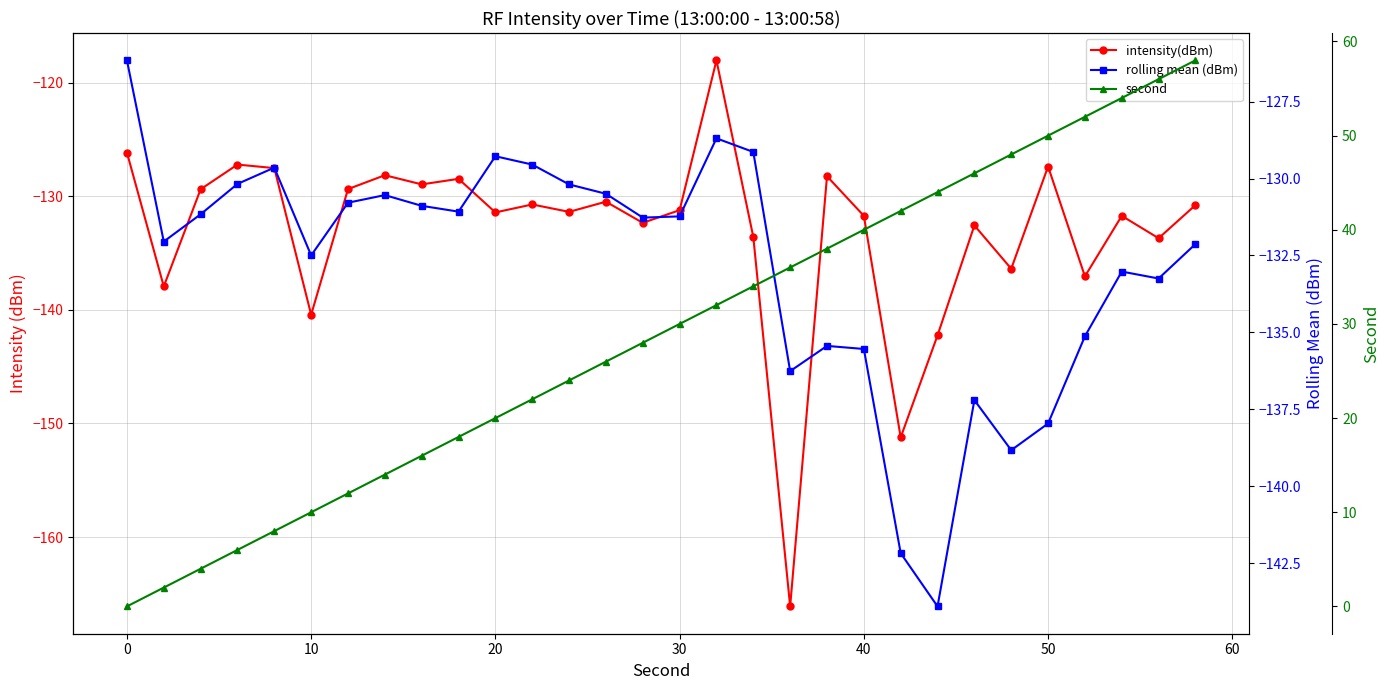

True or false: second has a value of 14.1 at 30.

False